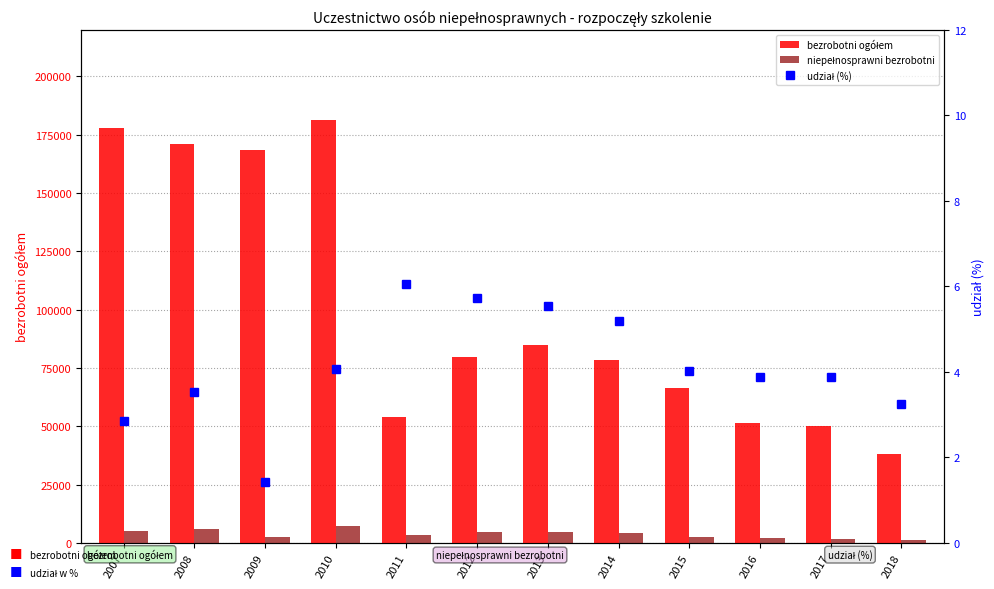

Reading left to right, list all the values displayed in this chart.

bezrobotni ogółem: 2007=178089.0	2008=171032.0	2009=168334.0	2010=181173.0	2011=53805.0	2012=79640.0	2013=84919.0	2014=78484.0	2015=66262.0	2016=51408.0	2017=50183.0	2018=38125.0
niepełnosprawni bezrobotni: 2007=5052.0	2008=6039.0	2009=2413.0	2010=7374.0	2011=3260.0	2012=4557.0	2013=4709.0	2014=4073.0	2015=2660.0	2016=1994.0	2017=1610.0	2018=1235.0
udział (%): 2007=2.8	2008=3.5	2009=1.4	2010=4.1	2011=6.1	2012=5.7	2013=5.5	2014=5.2	2015=4.0	2016=3.9	2017=3.9	2018=3.2